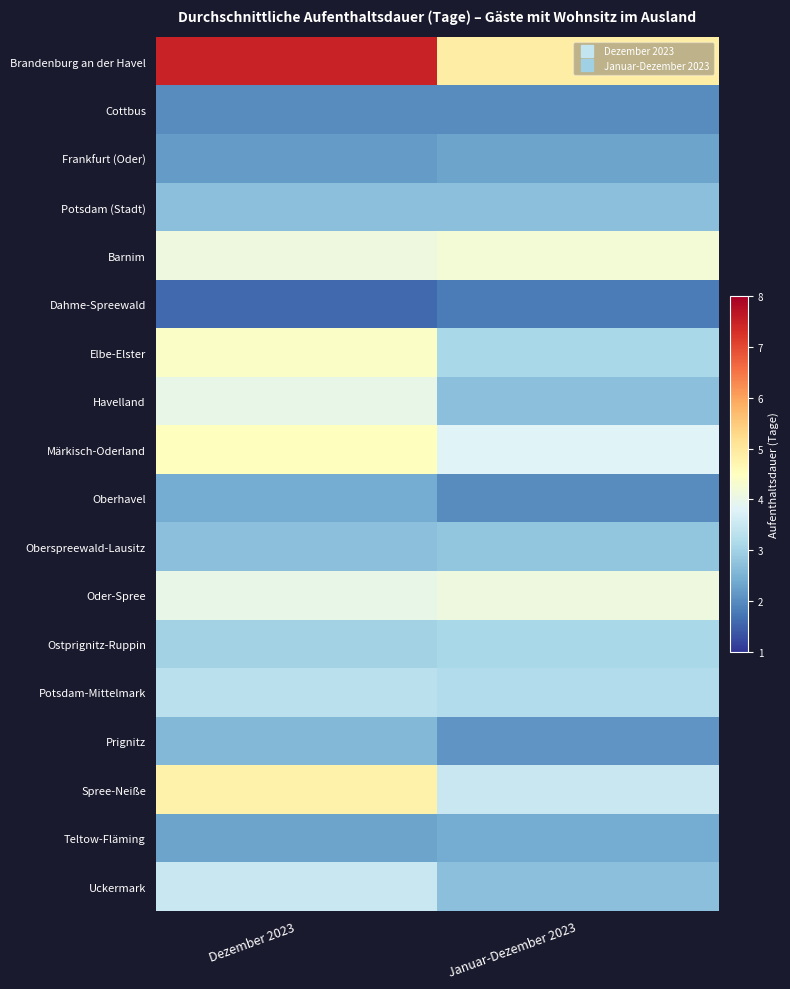

List the series in order of their peak value, highest first.

Brandenburg an der Havel, Spree-Neiße, Märkisch-Oderland, Elbe-Elster, Barnim, Oder-Spree, Havelland, Uckermark, Potsdam-Mittelmark, Ostprignitz-Ruppin, Oberspreewald-Lausitz, Potsdam (Stadt), Prignitz, Oberhavel, Teltow-Fläming, Frankfurt (Oder), Cottbus, Dahme-Spreewald